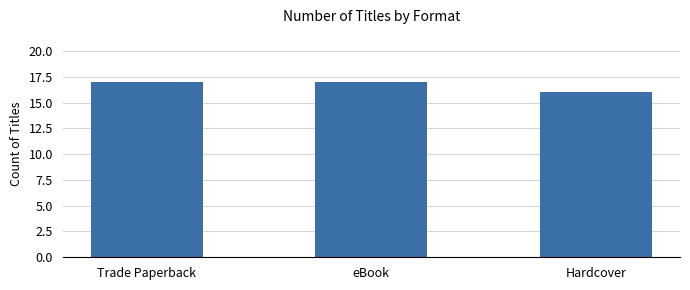

What position from the right is Trade Paperback?

3